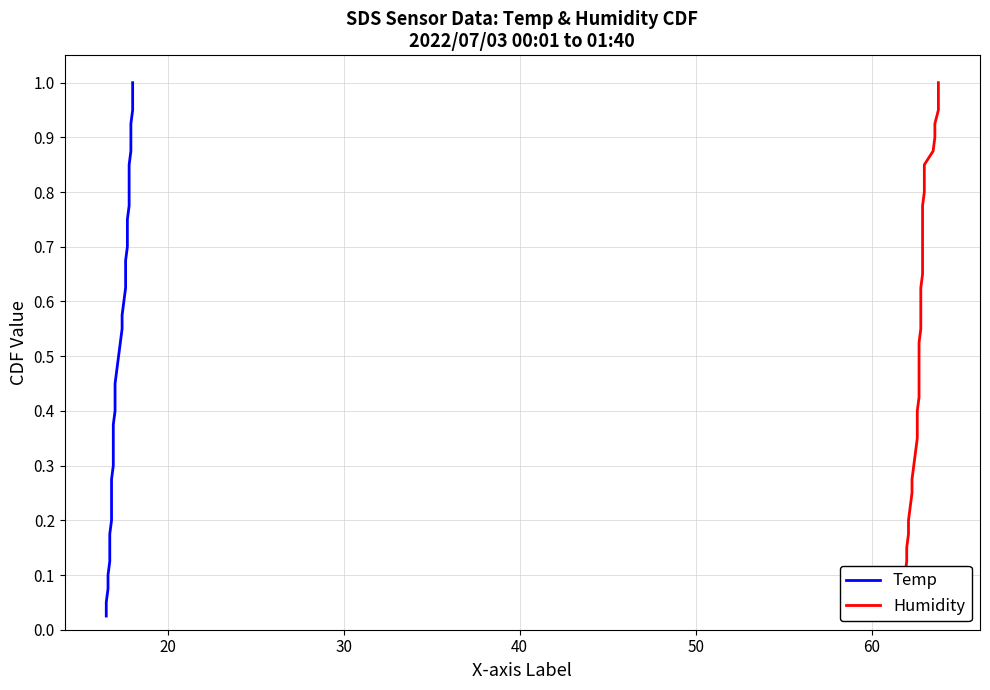

What is the highest value of the Temp series?

1.0